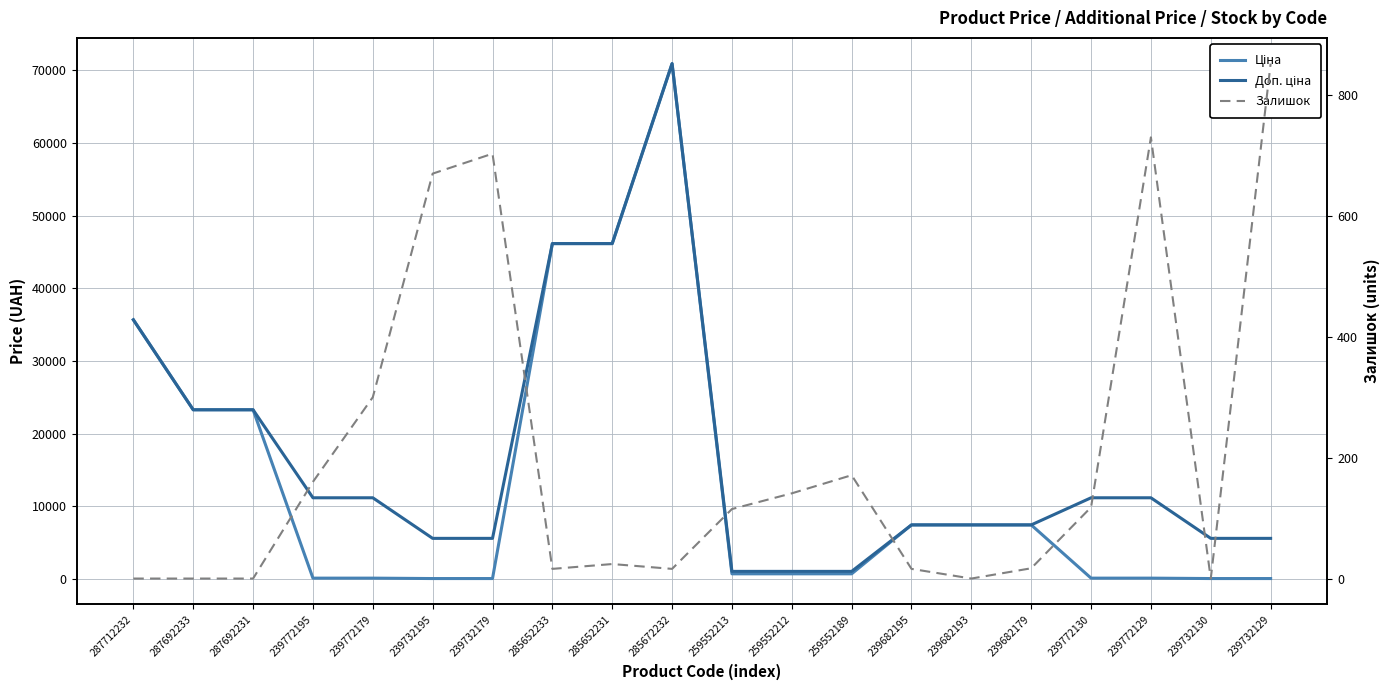

What are all the series names shown in the legend?

Ціна, Доп. ціна, Залишок